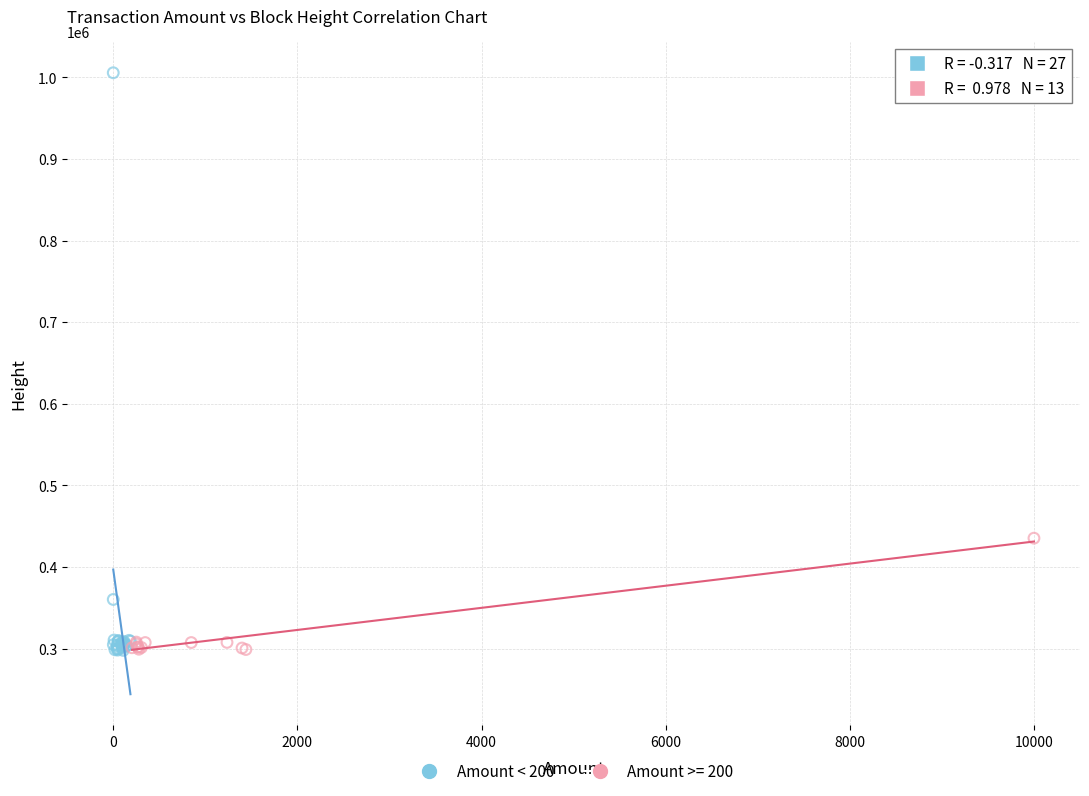

Which series reaches the maximum Y coordinate?

Amount < 200